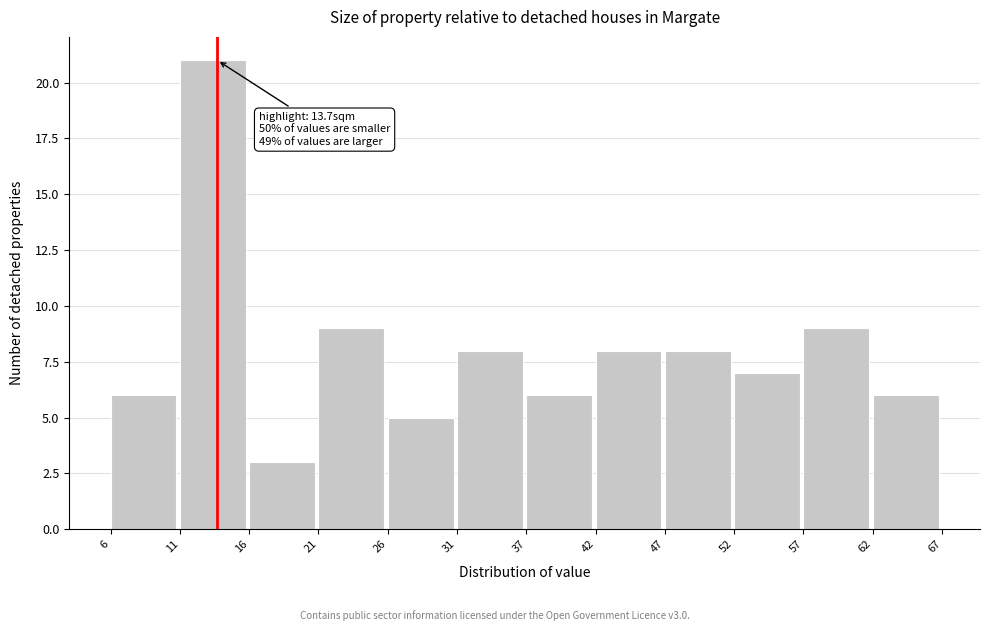

Which range on the x-axis has the tallest bar?

11 to 16